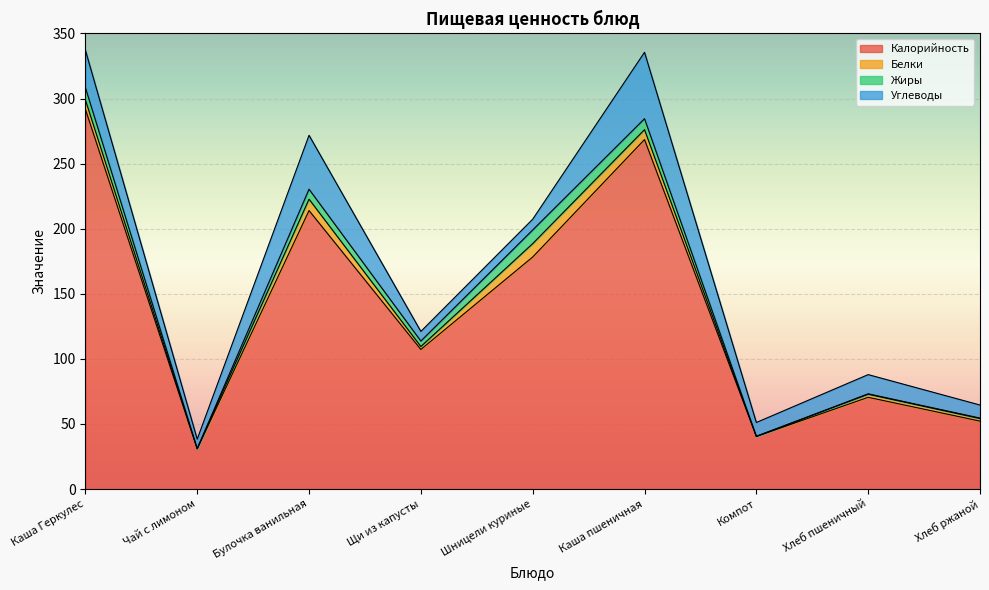

The value of Калорийность at Компот is 40.4. True or false?

True